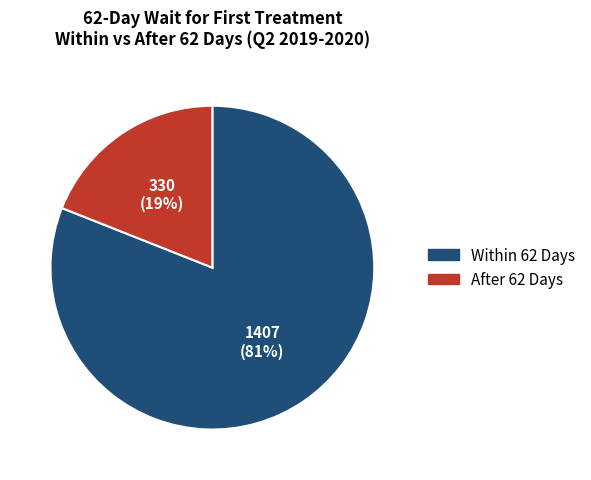

What is the largest slice in the pie chart?

Within 62 Days